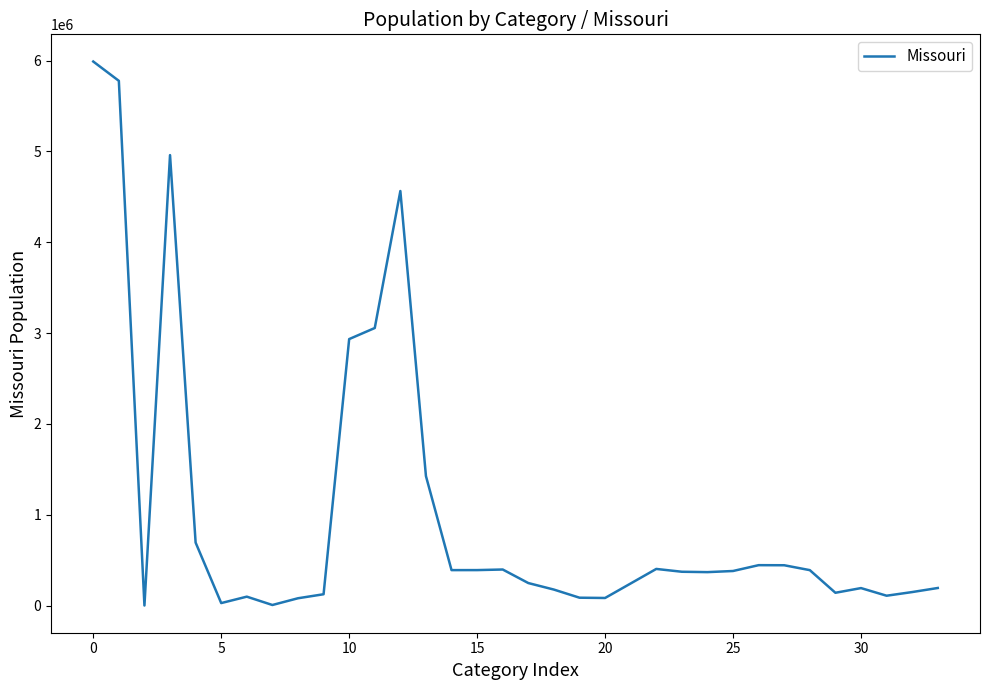

Does the chart have visible grid lines?

No